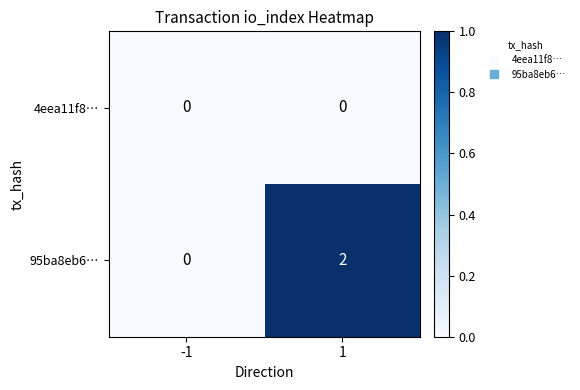

Which series has the widest spread of values?

95ba8eb6…